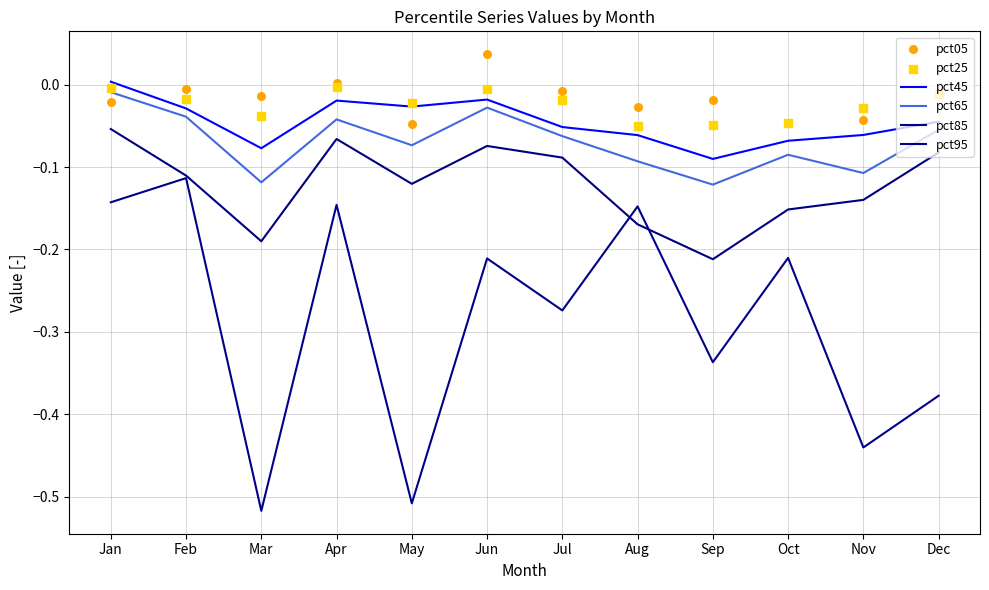

Which series reaches the maximum Y coordinate?

pct05